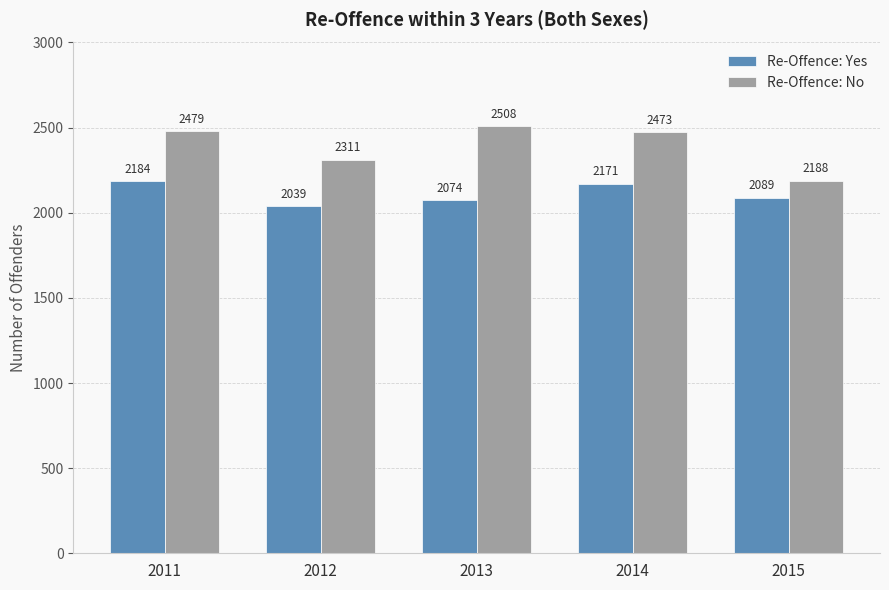

At which label is Re-Offence: No closest to 2348?

2012